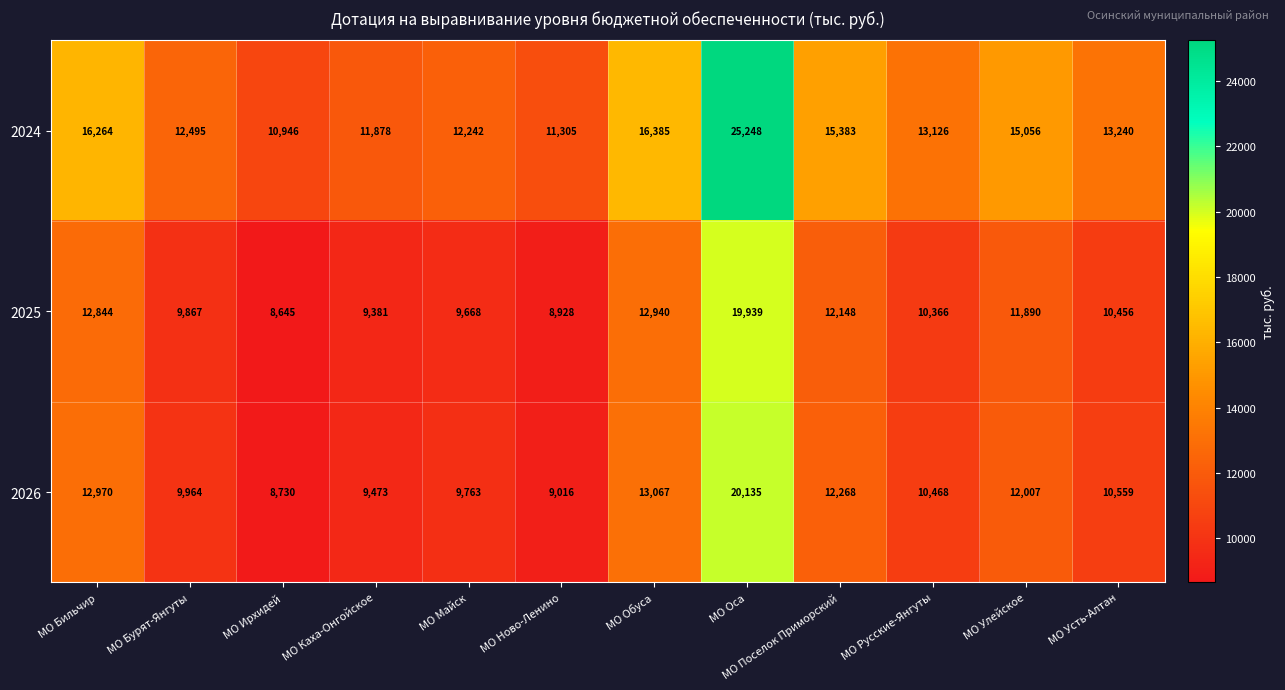

What is the difference between the maximum and second lowest values in the 2025 series?

11011